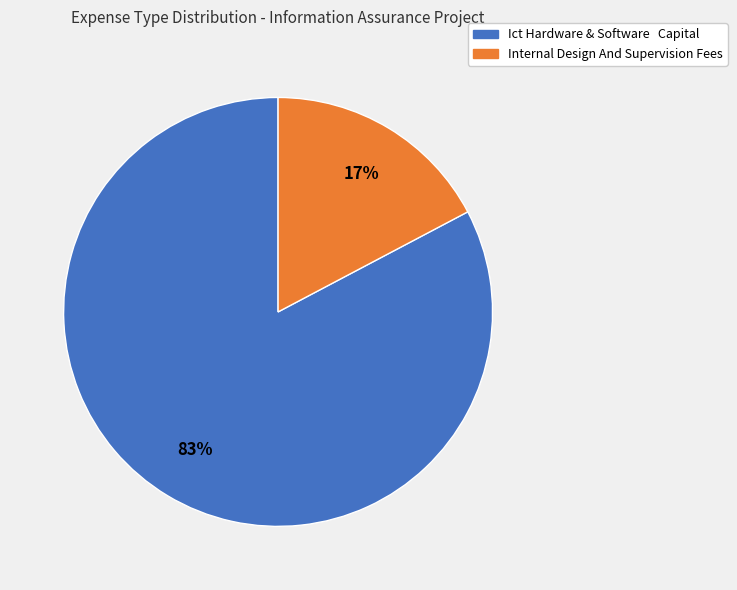

What is the smallest slice in the pie chart?

Internal Design And Supervision Fees